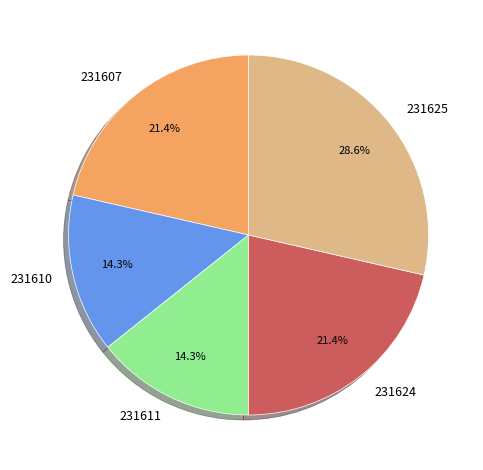

Which has a higher value, 231611 or 231625?

231625